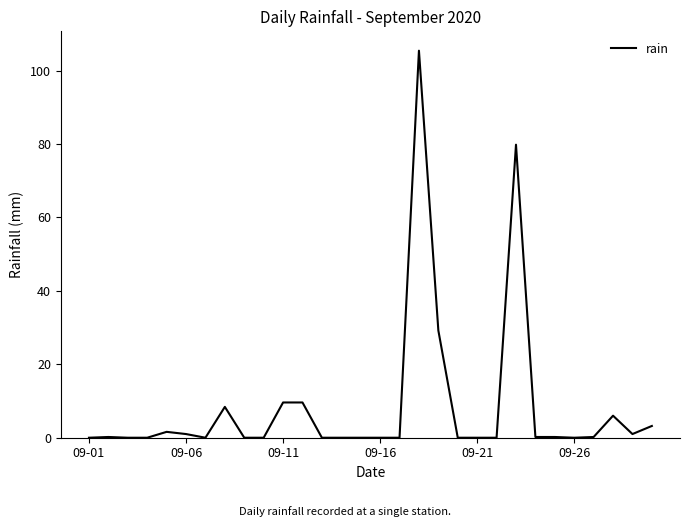

What is the difference between the second highest and second lowest values?

79.8